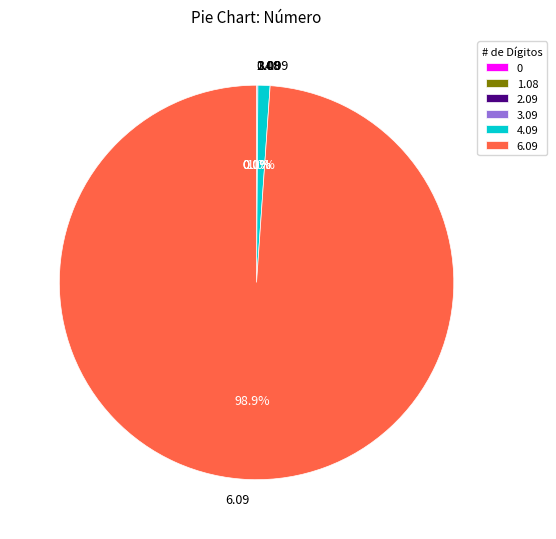

Does any single category account for the majority?

Yes